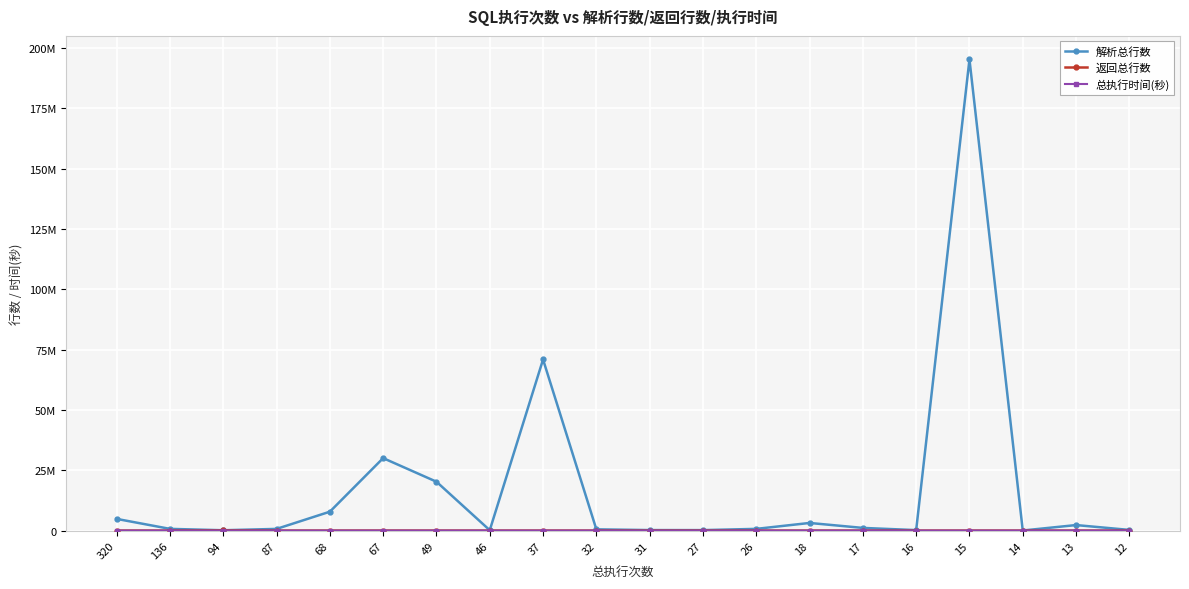

What is the greatest value displayed?

195325418